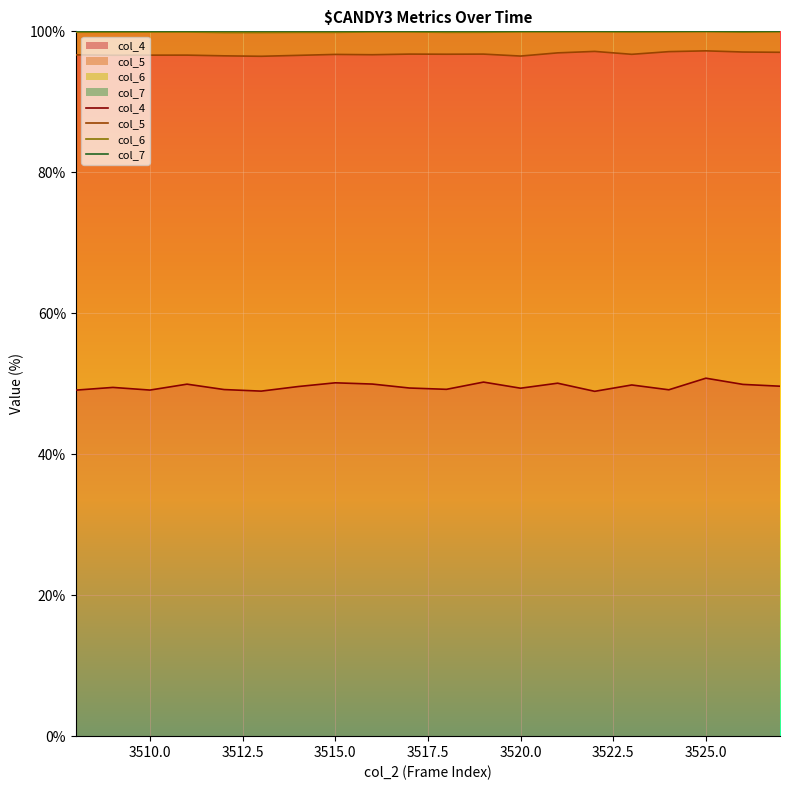

What is the highest value of the col_4 series?

50.8